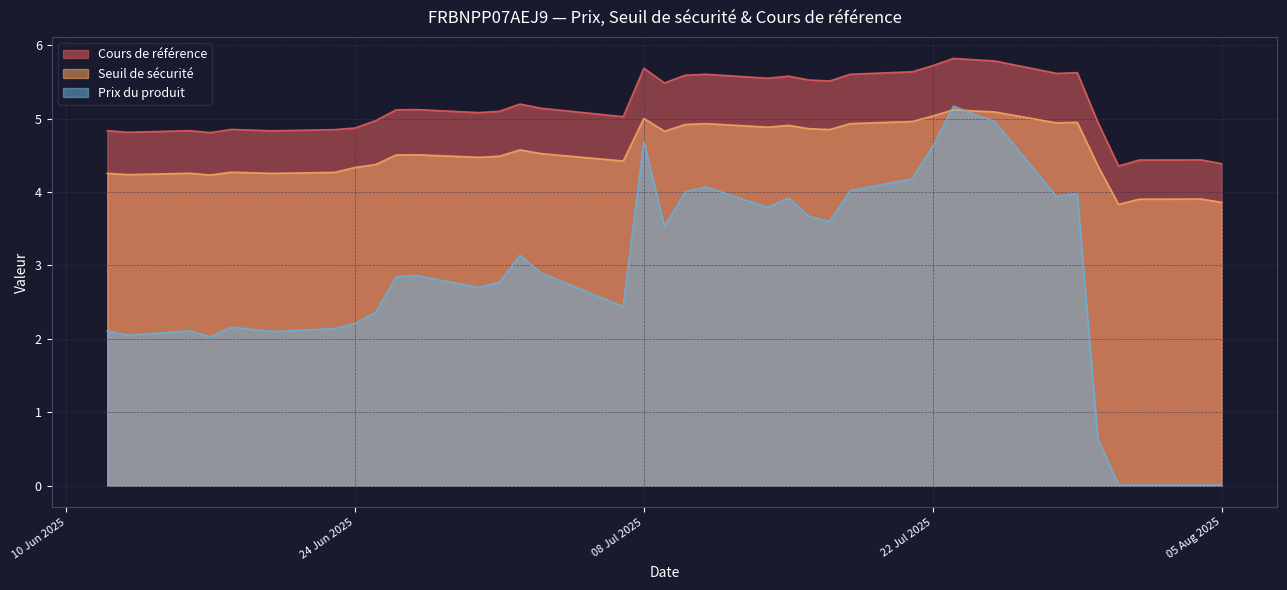

What value does the Prix du produit series have at 2025-07-25?

5.0